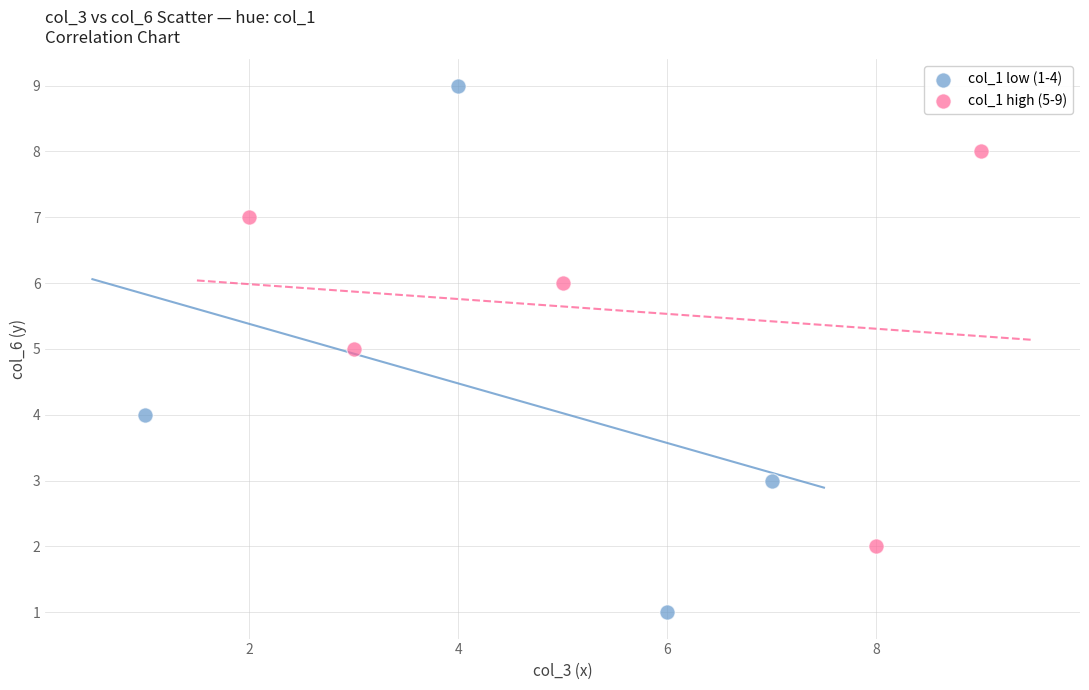

Which series reaches the minimum Y coordinate?

col_1 low (1-4)